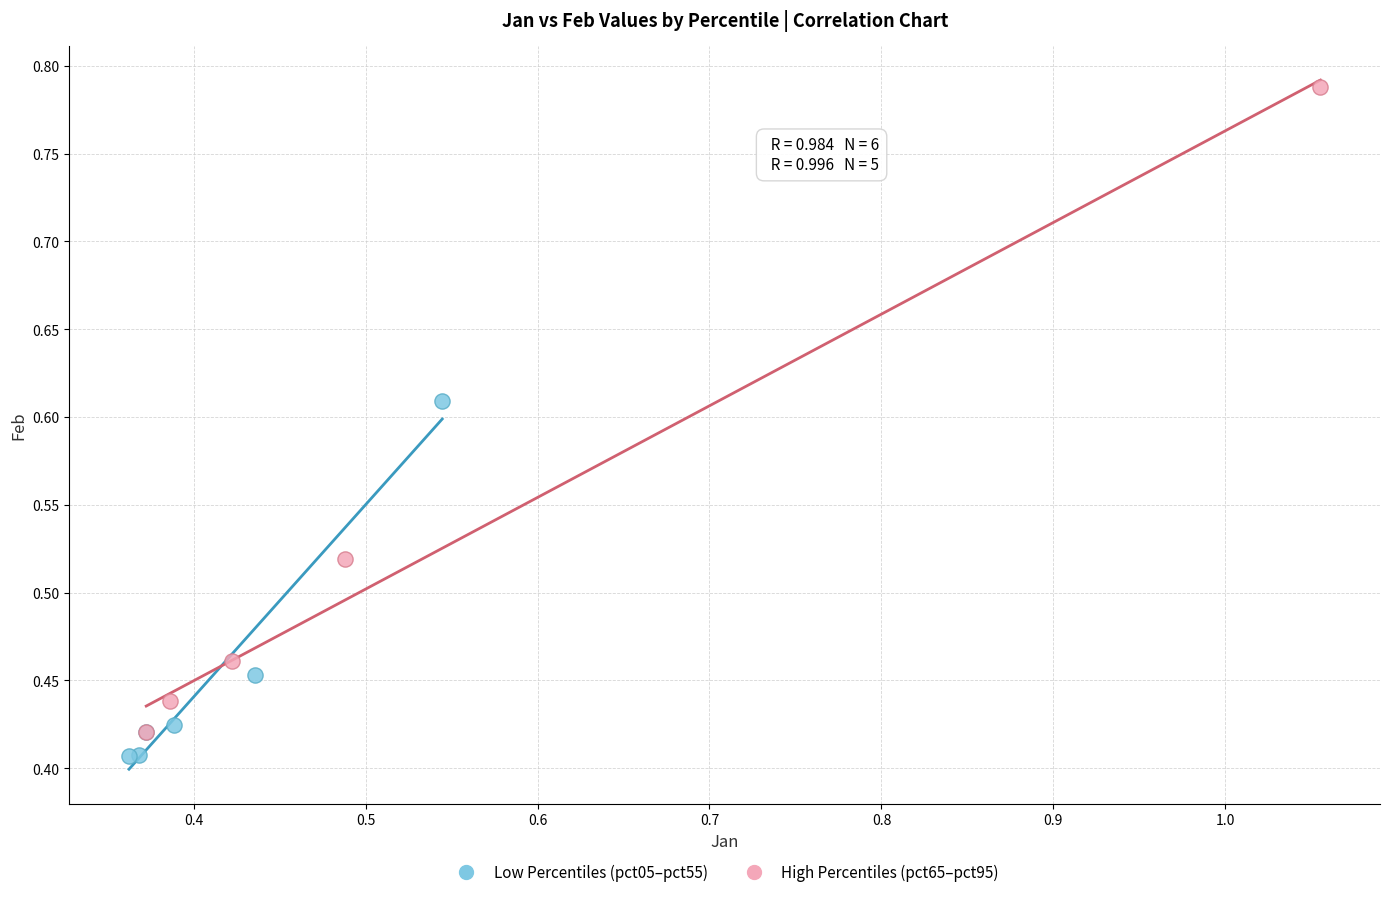

Which series contains the highest Y value?

High Percentiles (pct65–pct95)